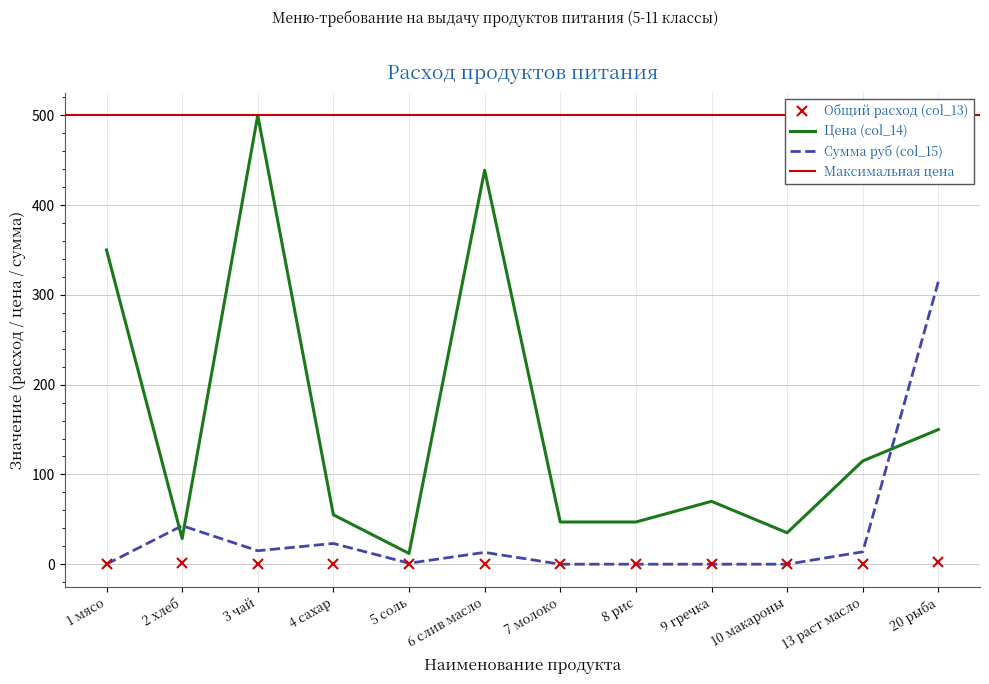

Rank the series by their maximum value, from lowest to highest.

Общий расход (col_13), Сумма руб (col_15), Цена (col_14)